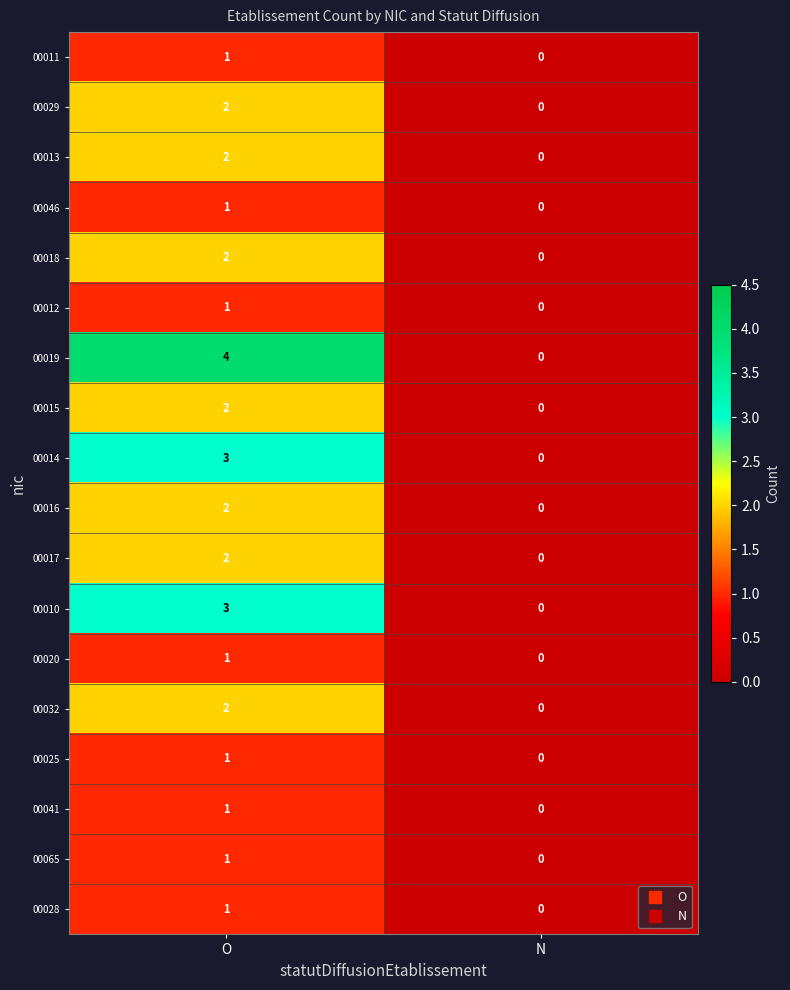

At which category is the sum across all series the highest?

O